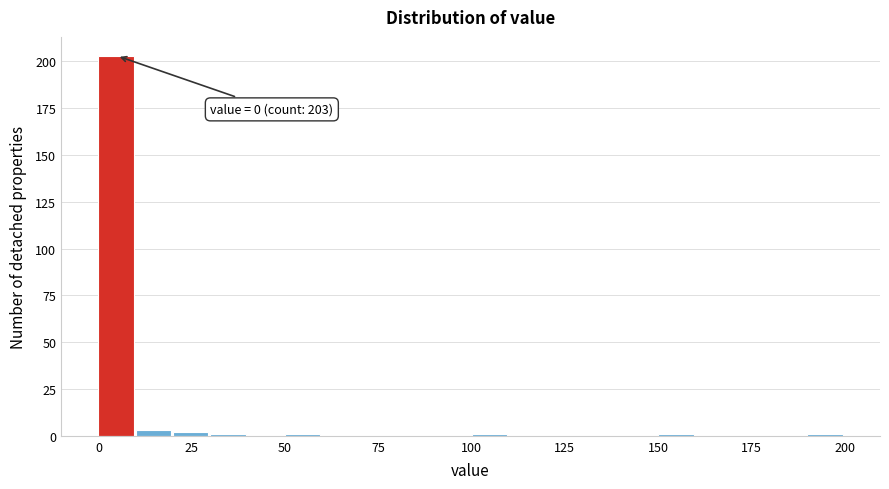

Around what value on the x-axis is the tallest bar? Give the approximate position of its centre, as read against the axis.

5